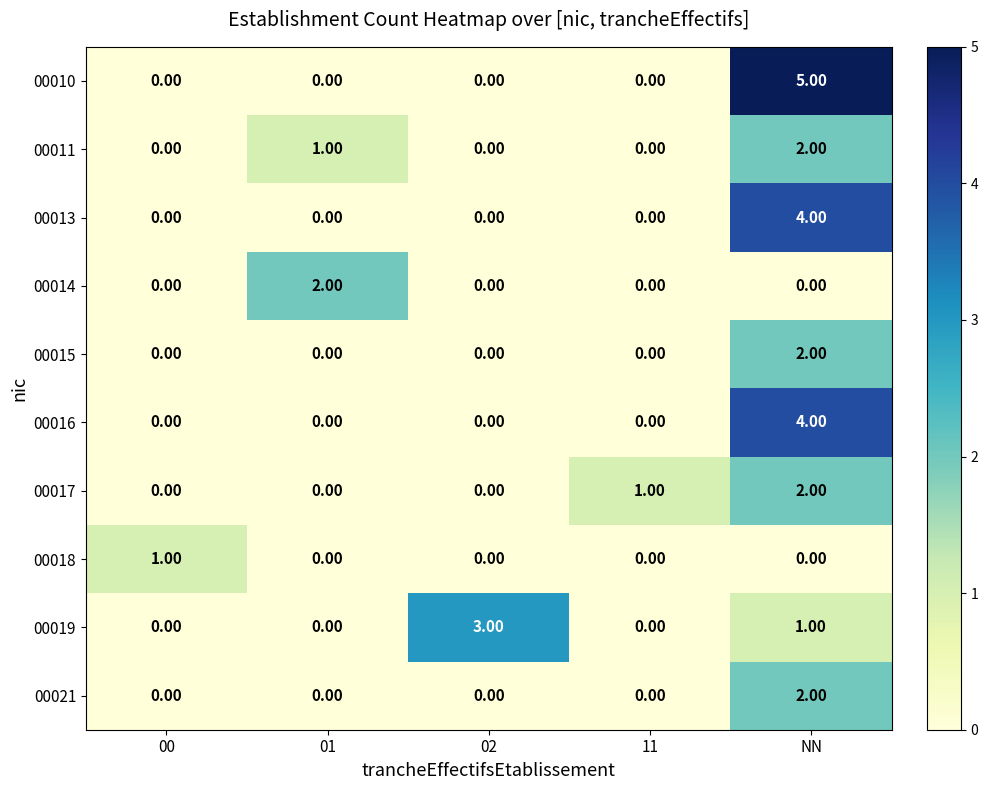

What is the total value across all series at NN?

22